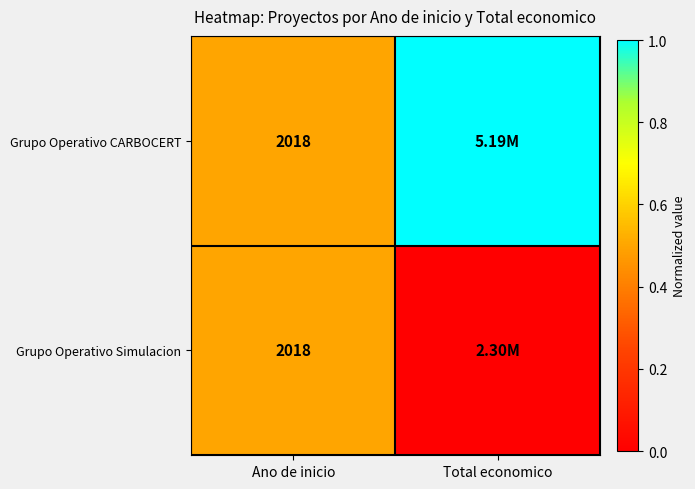

What is the total value across all series at Ano de inicio?

4036